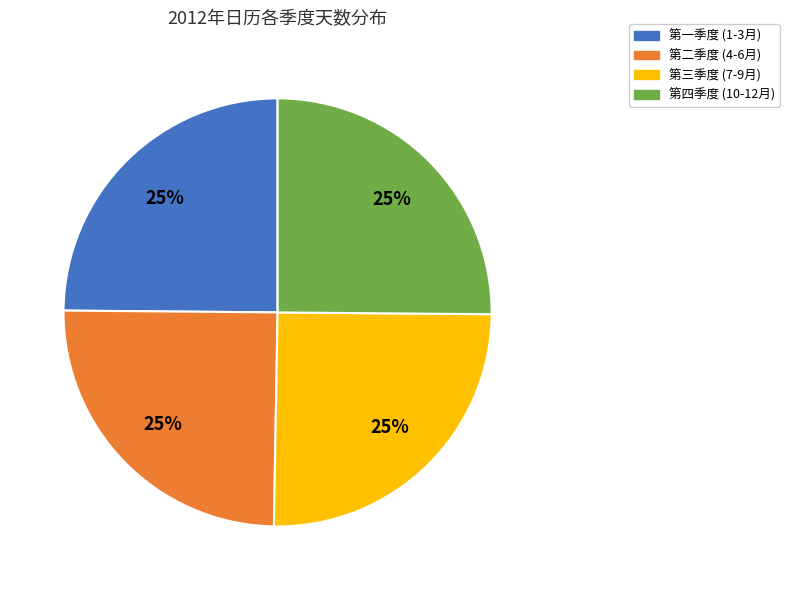

Count the number of slices in the pie.

4